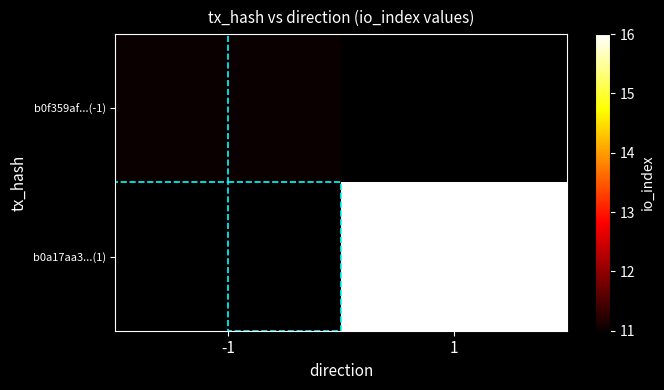

Between -1 and 1, which is larger?

1